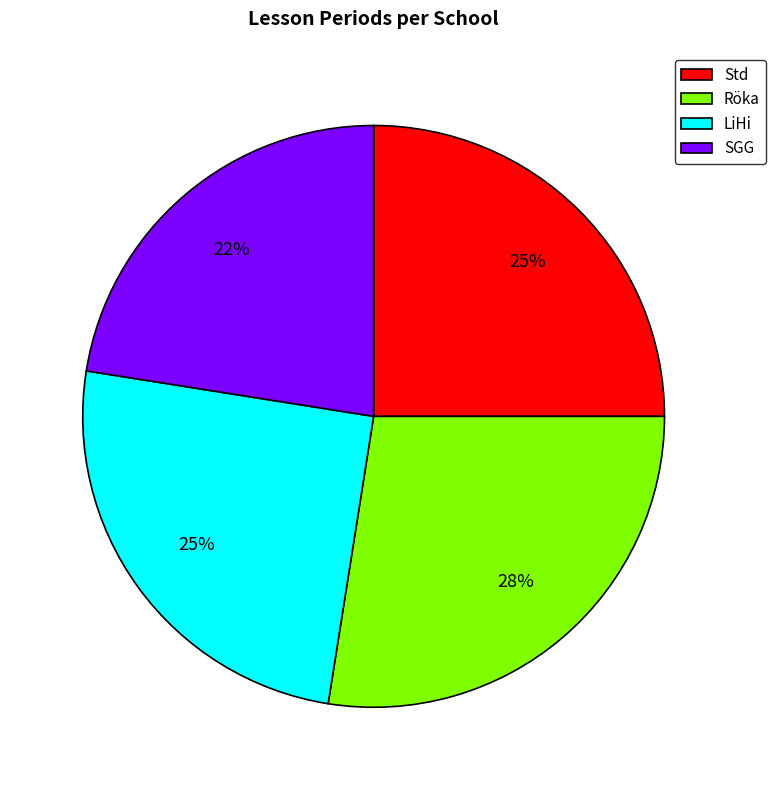

Is there any slice that represents more than half of the pie?

No